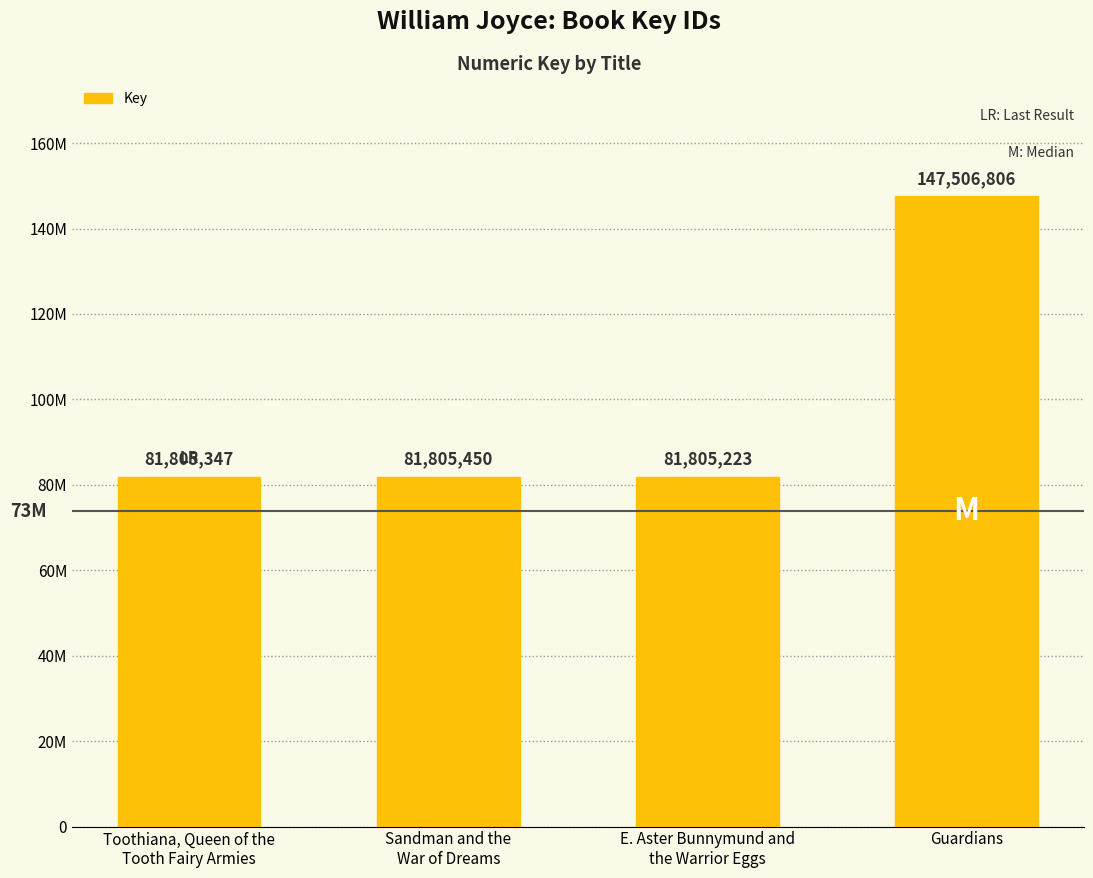

What is the average value?

98230706